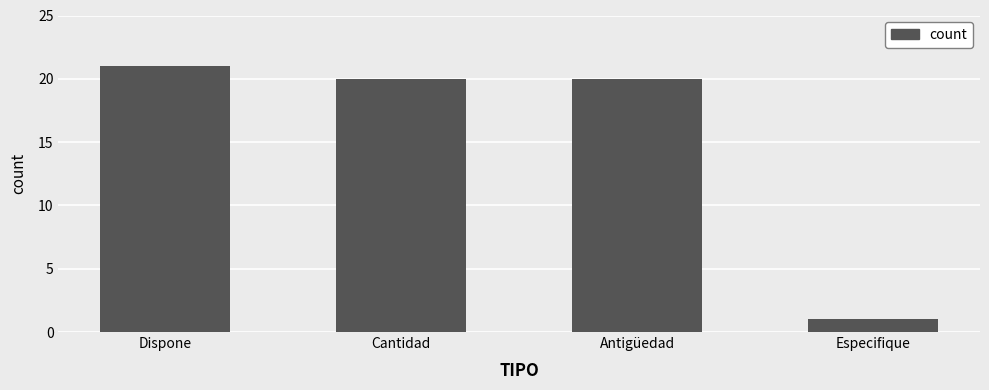

Which has a higher value, Antigüedad or Dispone?

Dispone